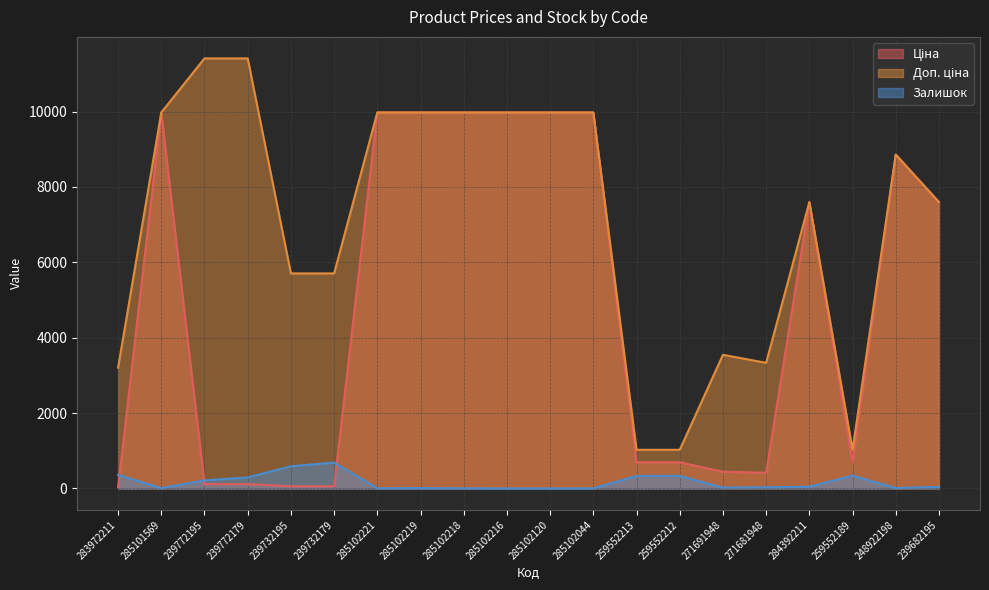

At how many categories does at least one series exceed 10397?

2